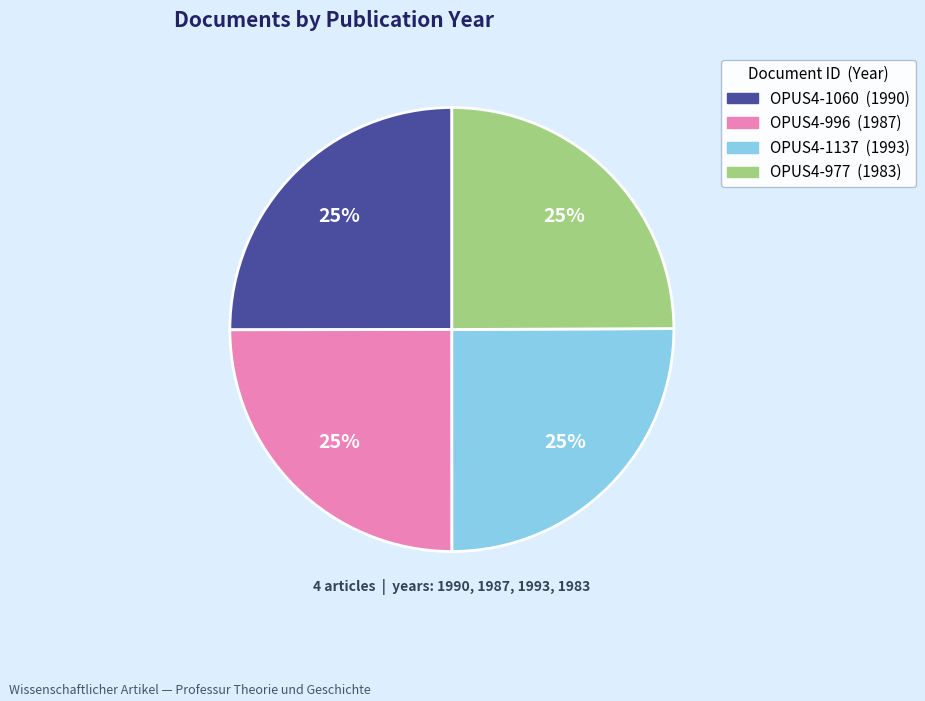

Does any single category account for the majority?

No